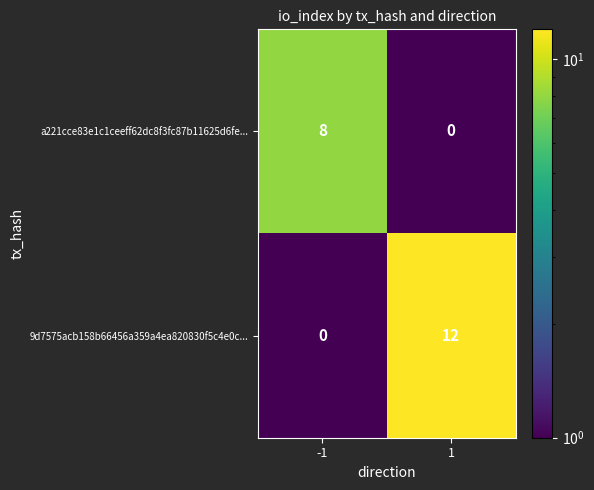

The value of 9d7575acb158b66456a359a4ea820830f5c4e0c... at -1 is 0. True or false?

True